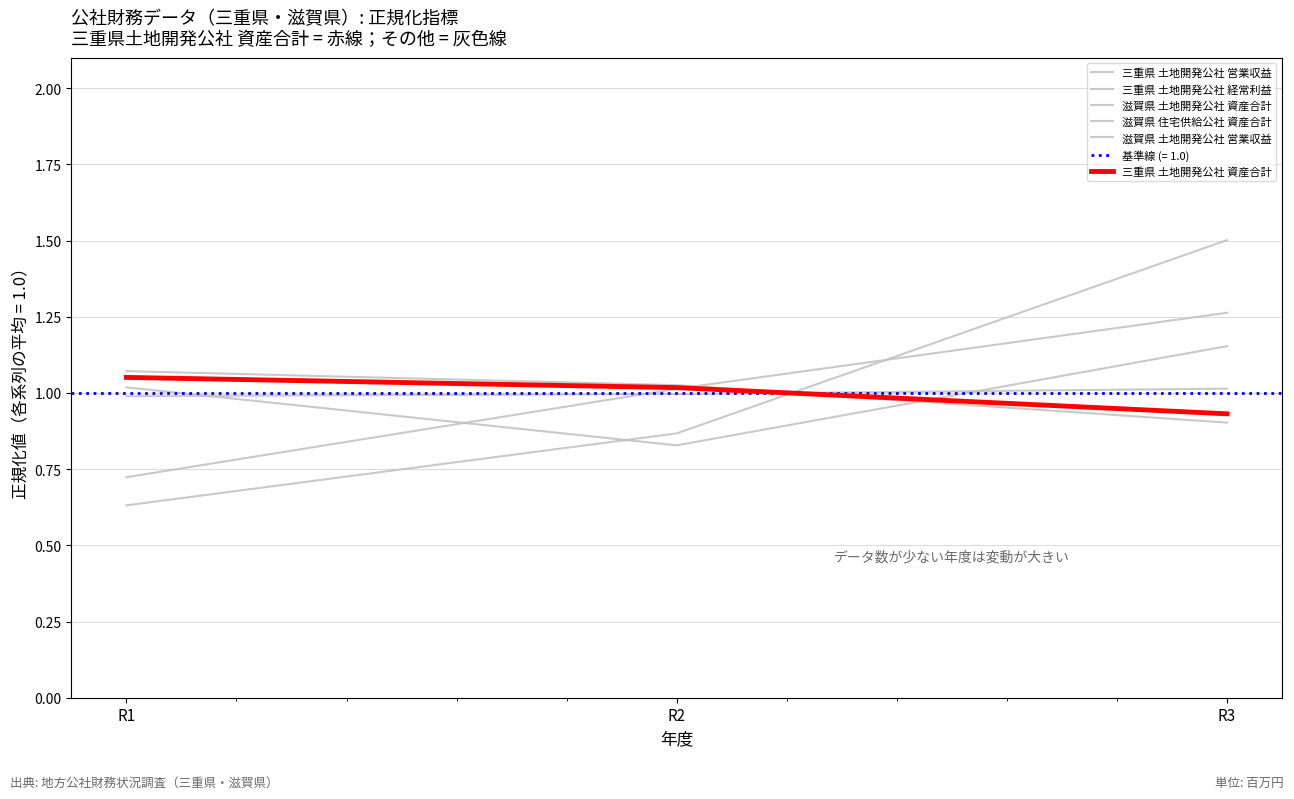

Count the number of categories in the chart.

3